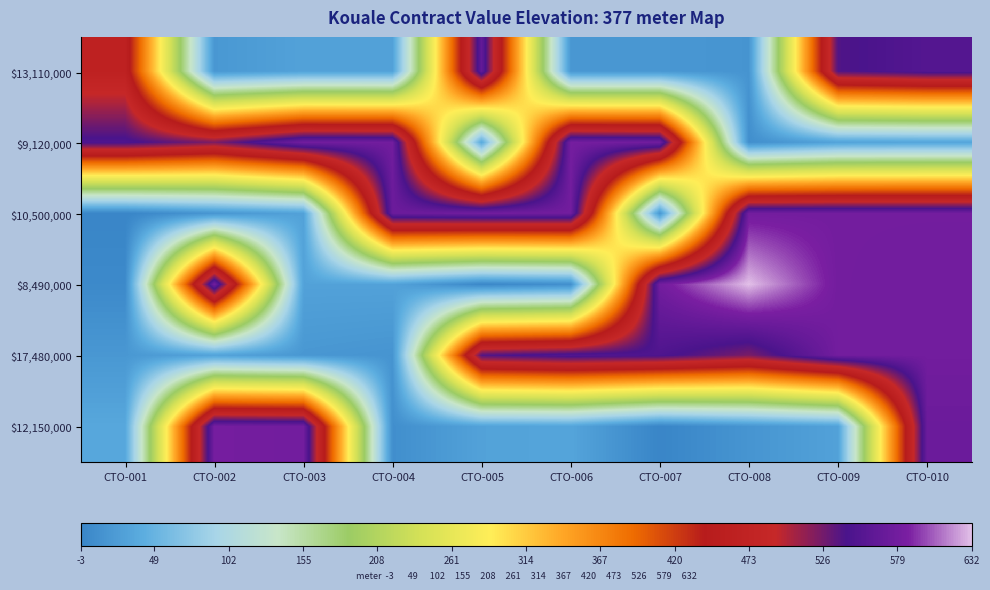

What is the spread (max minus min) of values at CTO-007?

583.1